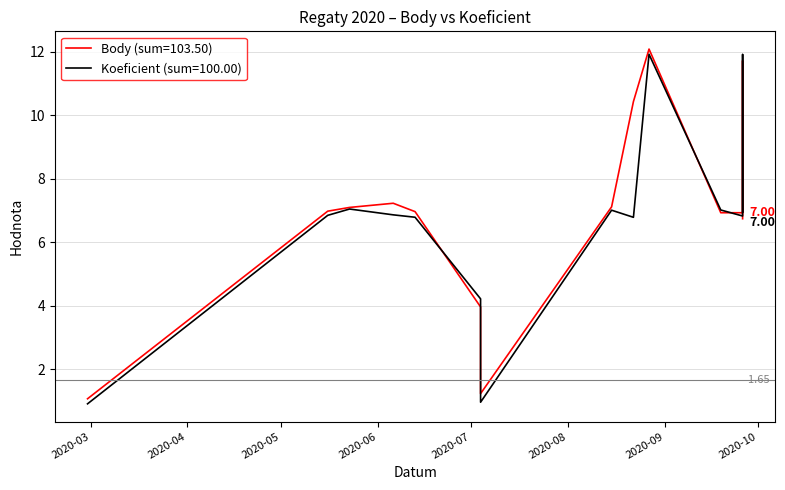

What is the minimum value for Koeficient?

0.9